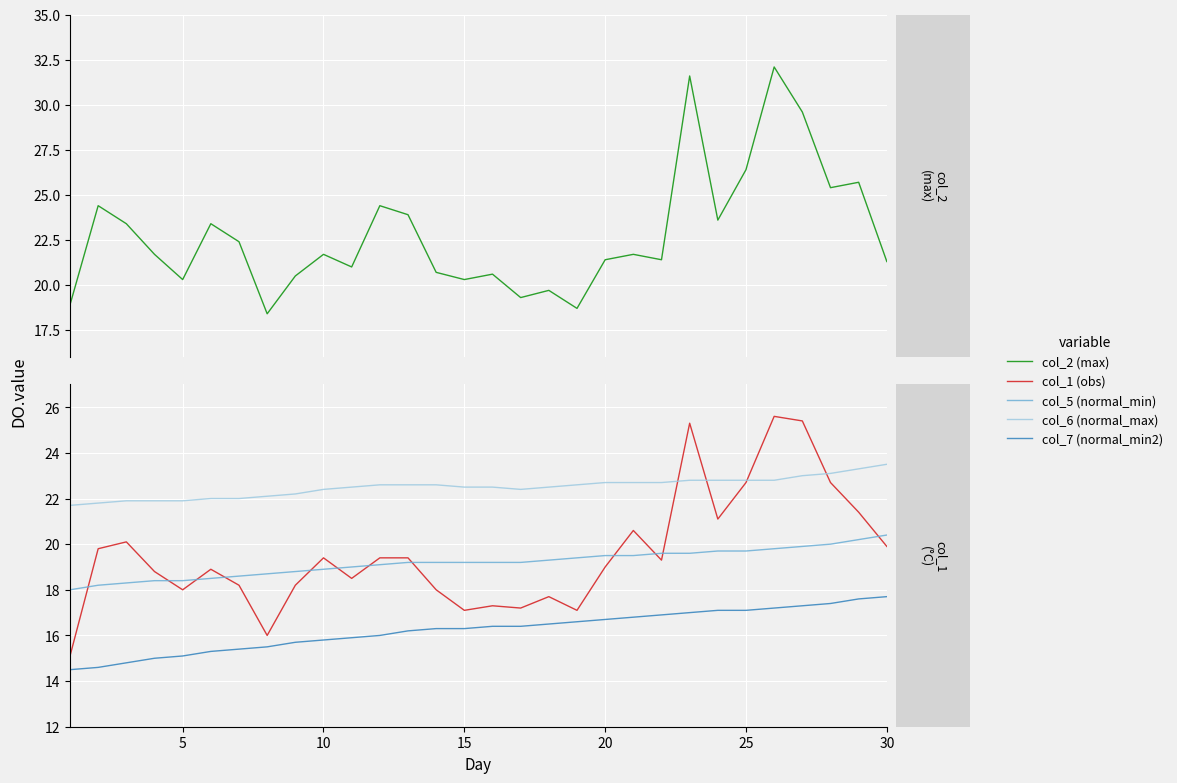

True or false: col_2 (max) and col_1 (obs) cross at least once.

False